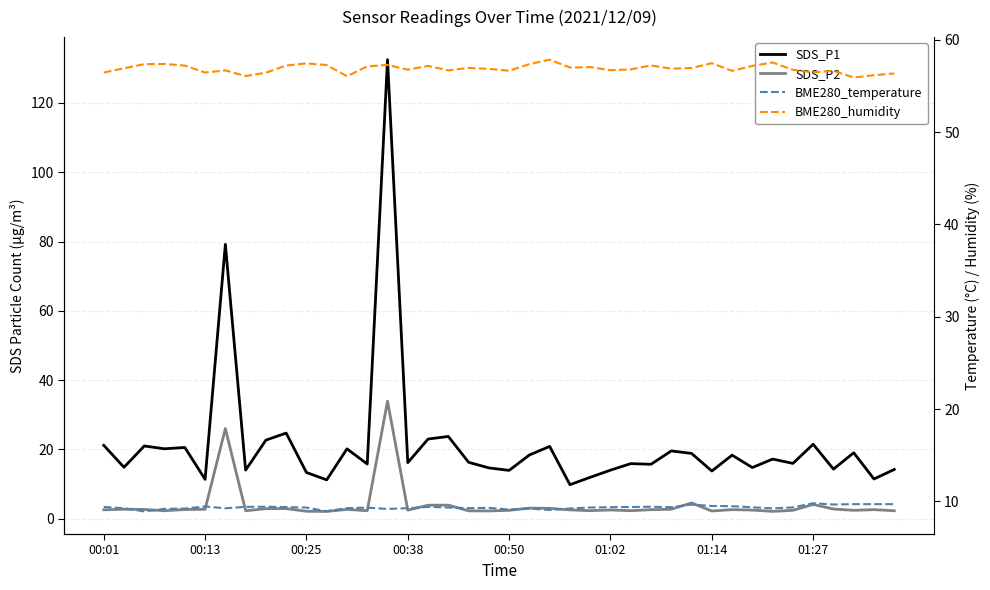

Which series has the largest total across all categories?

BME280_humidity